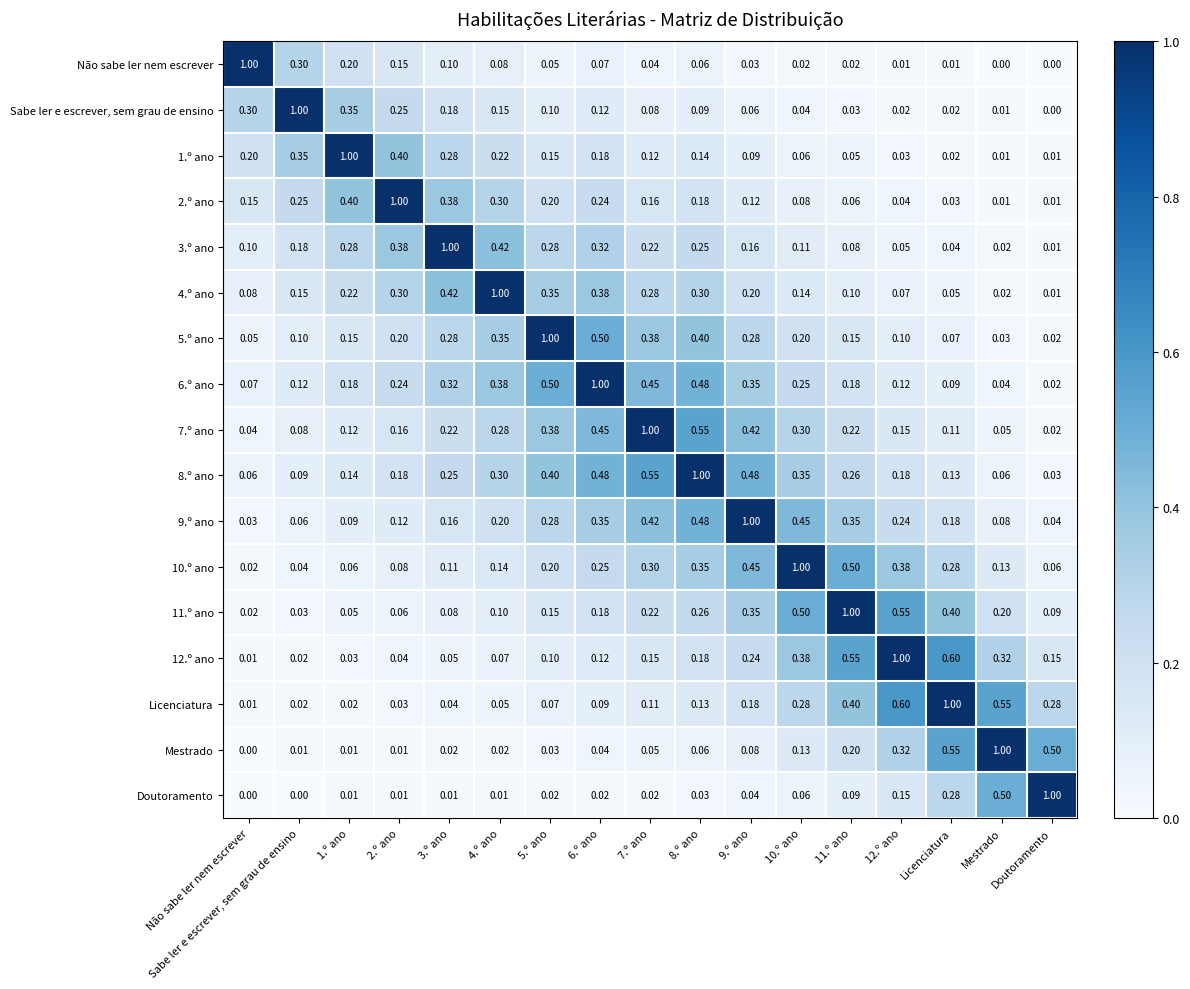

Where is 3.º ano nearest to the value 0?

Doutoramento